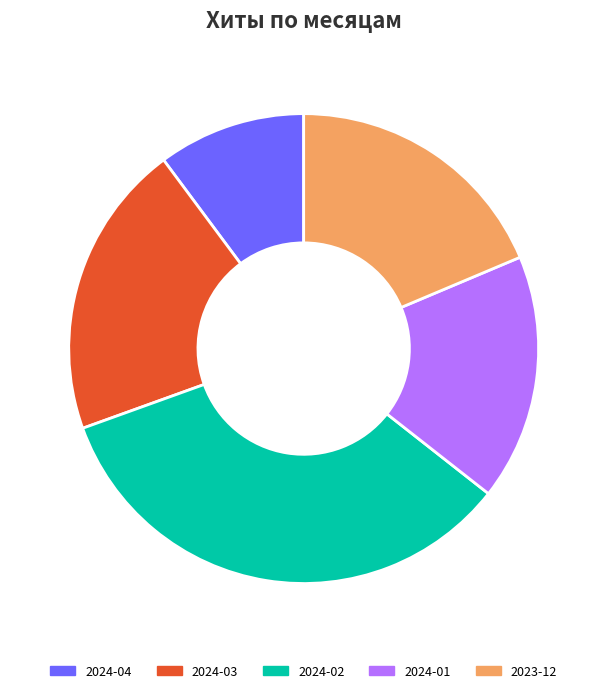

Does any single category account for the majority?

No